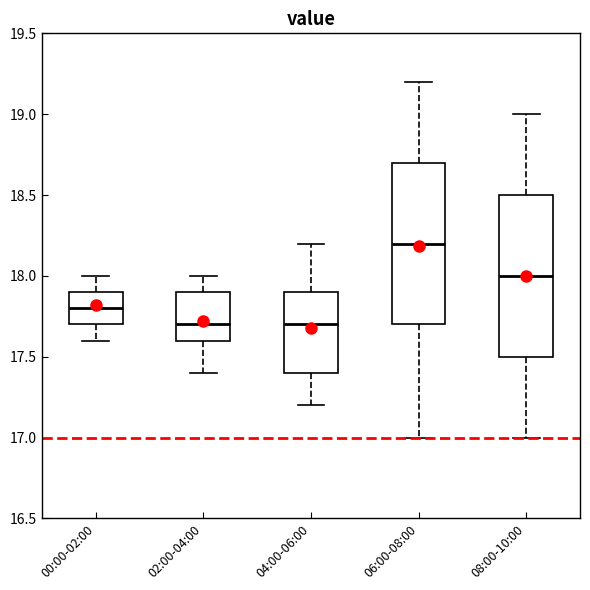

Reading left to right, transcribe this box plot: for each box, give where its median line is, the range the box spans, and where its two whiskers end, as read against the y-axis. The values are not printed on the chart, so give them approximately, as read against the axis.

00:00-02:00: median 17.8, box 17.7 to 17.9, whiskers 17.6 to 18.0
02:00-04:00: median 17.7, box 17.6 to 17.9, whiskers 17.4 to 18.0
04:00-06:00: median 17.7, box 17.4 to 17.9, whiskers 17.2 to 18.2
06:00-08:00: median 18.2, box 17.7 to 18.7, whiskers 17.0 to 19.2
08:00-10:00: median 18.0, box 17.5 to 18.5, whiskers 17.0 to 19.0